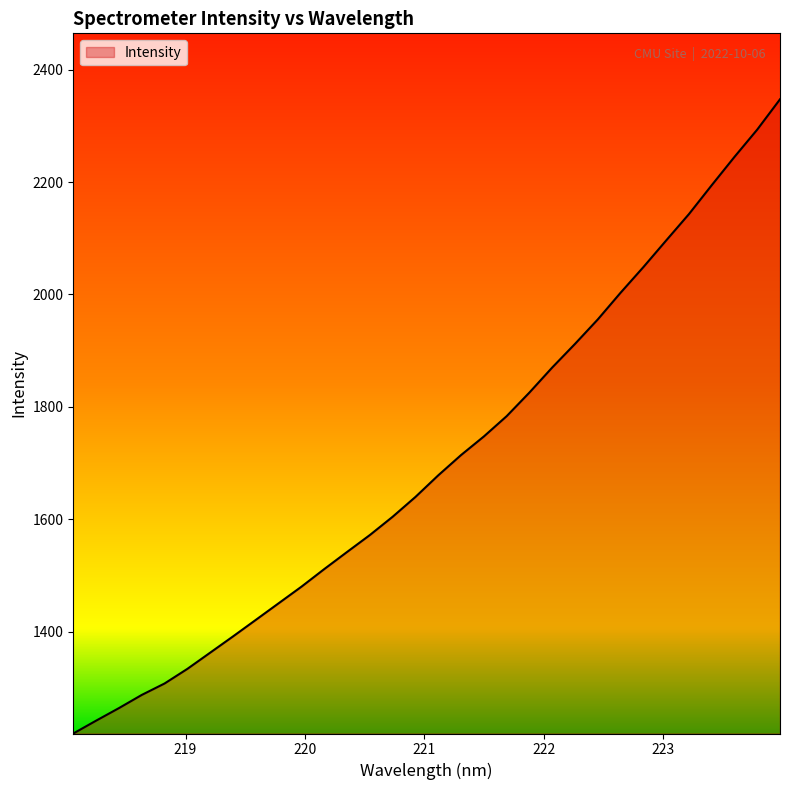

What is the smallest value displayed?

1218.9